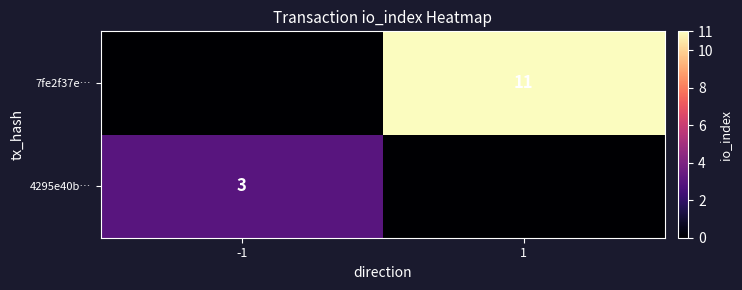

Is it true that 7fe2f37e… equals 5 at 1?

False